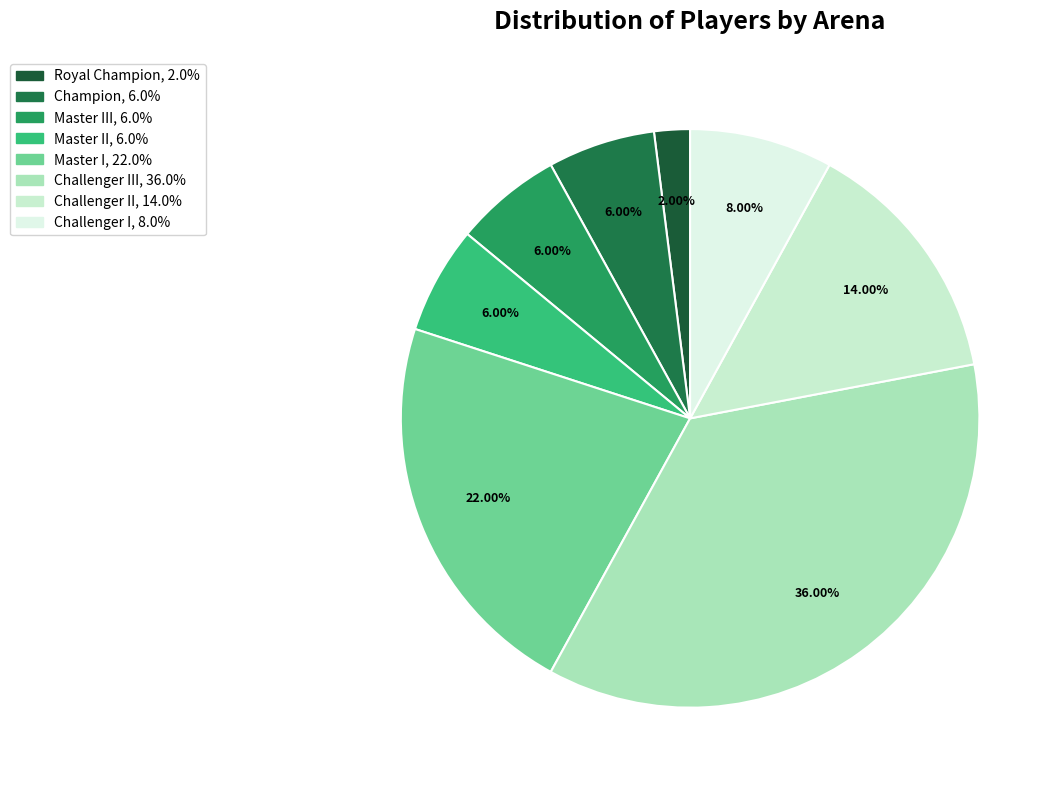

Count the number of slices in the pie.

8